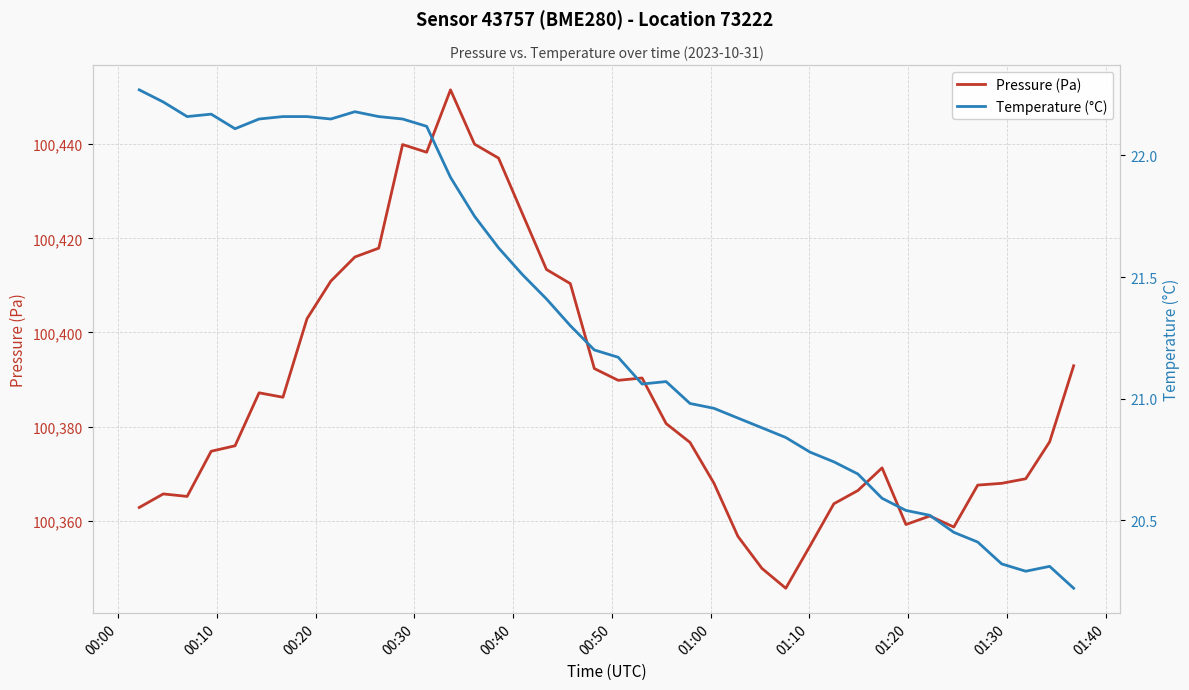

List the series in order of their peak value, highest first.

Pressure (Pa), Temperature (°C)